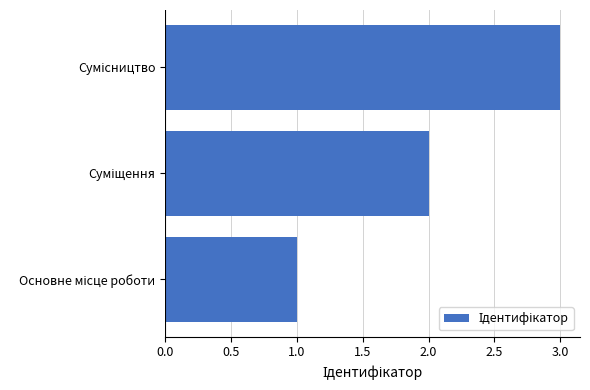

How many values are between 1 and 3?

3